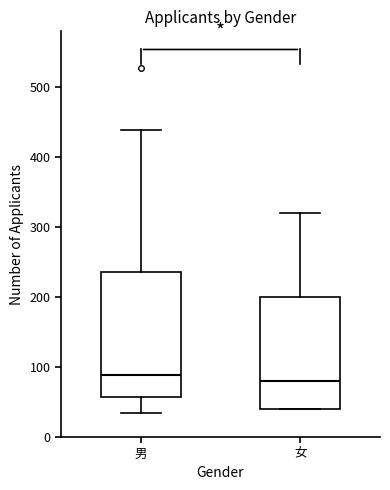

Reading left to right, read every box against the y-axis: the position of its median line, the range the box covers, and the ends of its whiskers. The values are not printed on the chart, so give them approximately, as read against the axis.

男: median 90, box 60 to 240, whiskers 40 to 440
女: median 80, box 40 to 200, whiskers 40 to 320